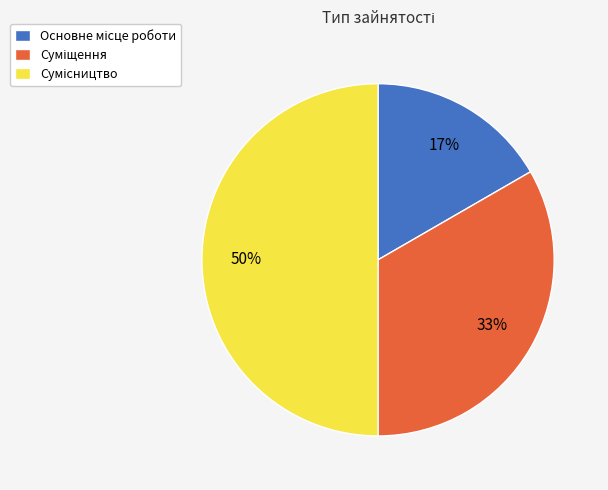

To the nearest percent, what is the average slice percentage?

33%